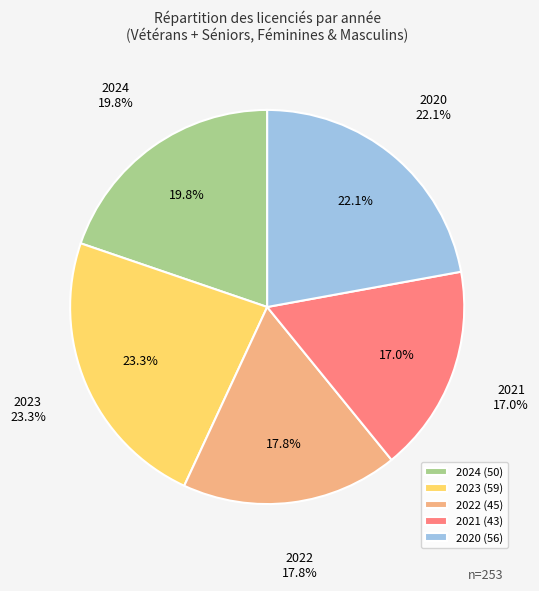

Rank the categories by value from lowest to highest.

2021, 2022, 2024, 2020, 2023